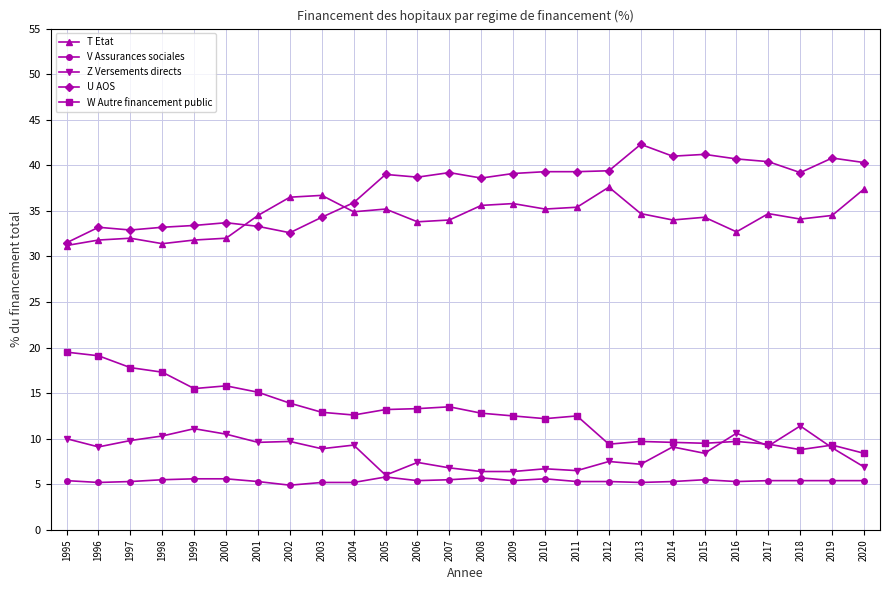

Is it true that U AOS equals 58.7 at 2009?

False